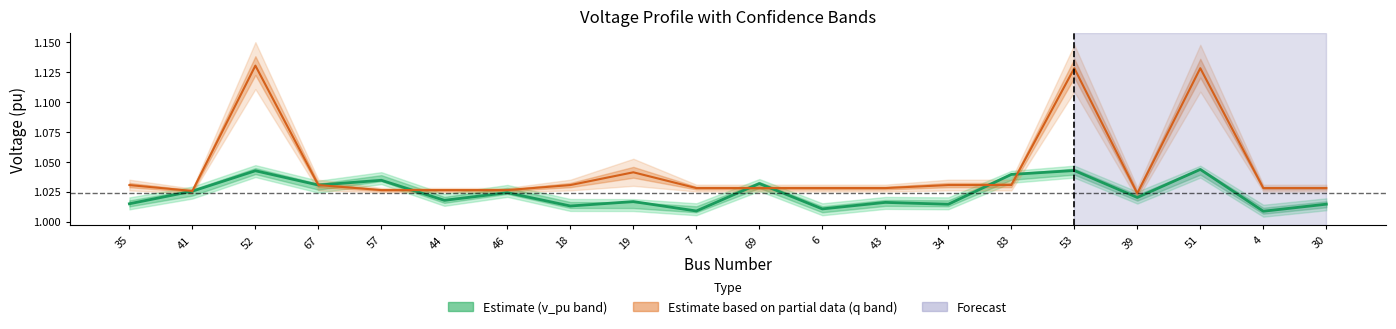

At which category is the sum across all series the highest?

52